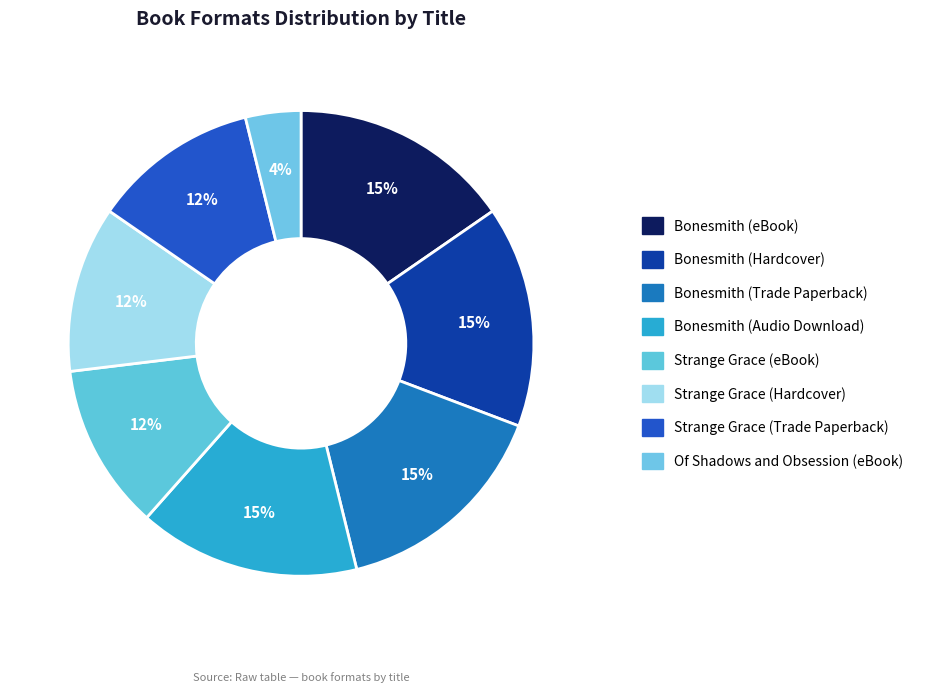

True or false: Bonesmith (eBook) accounts for 5% of the total.

False